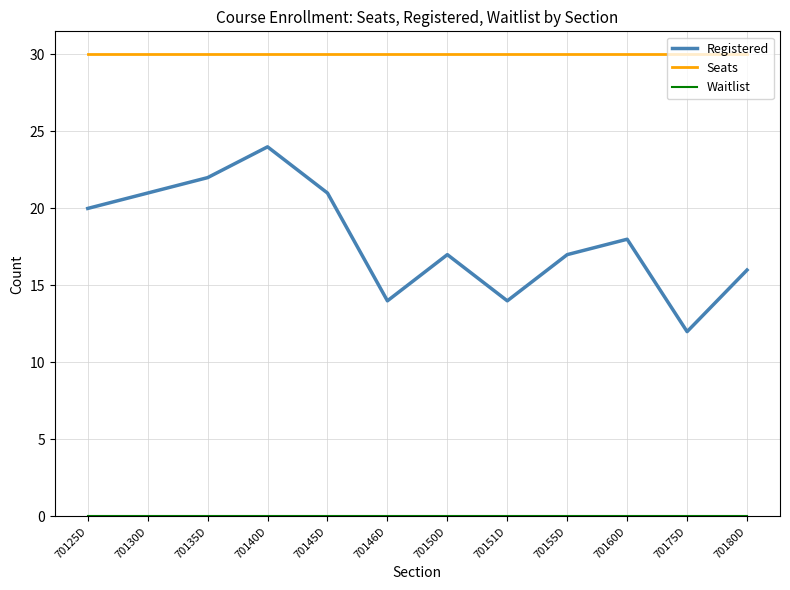

The Registered series shows 17 at 70155D. True or false?

True